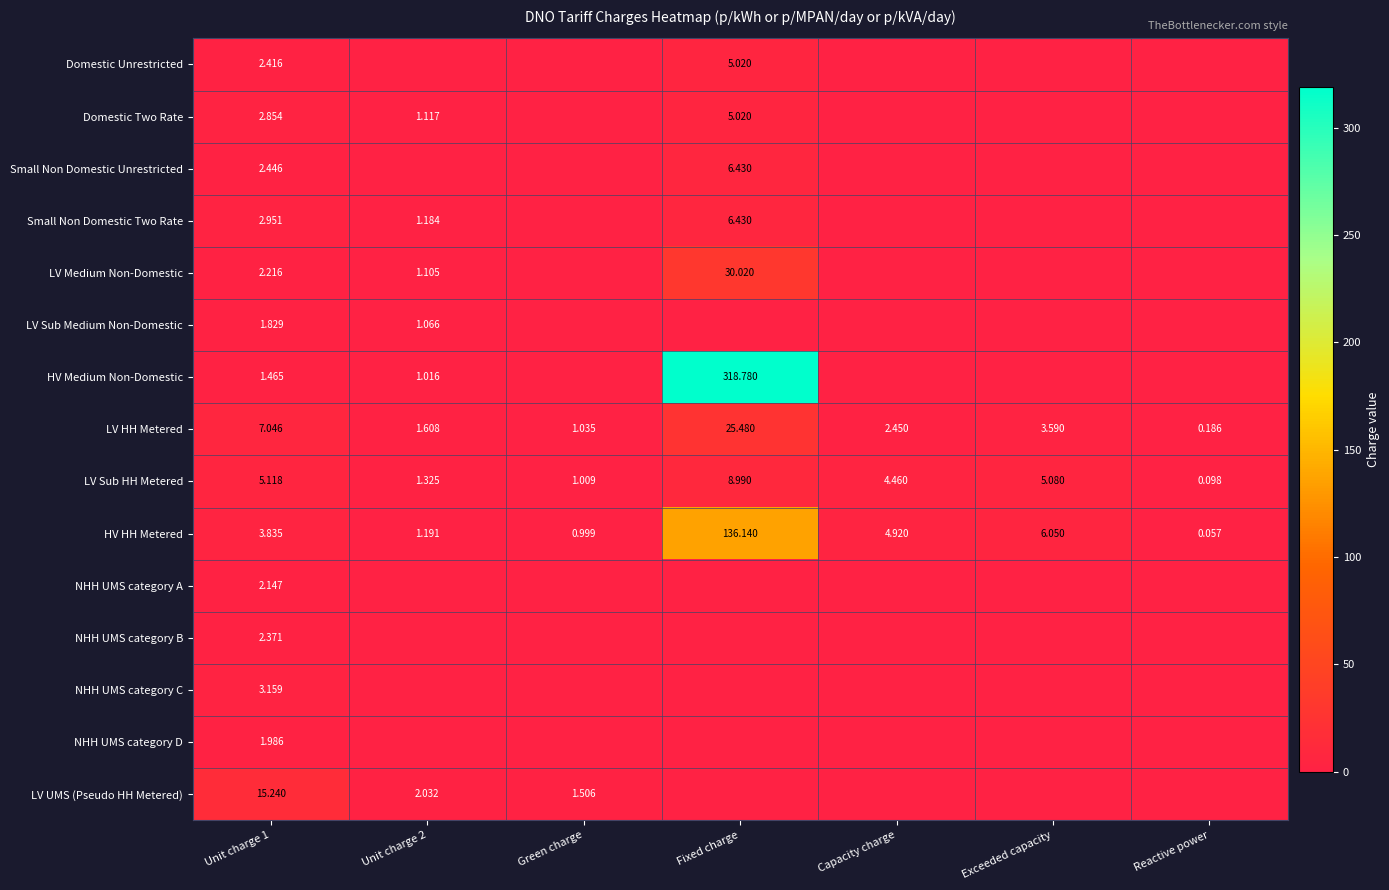

Where is HV HH Metered nearest to the value 68?

Exceeded capacity